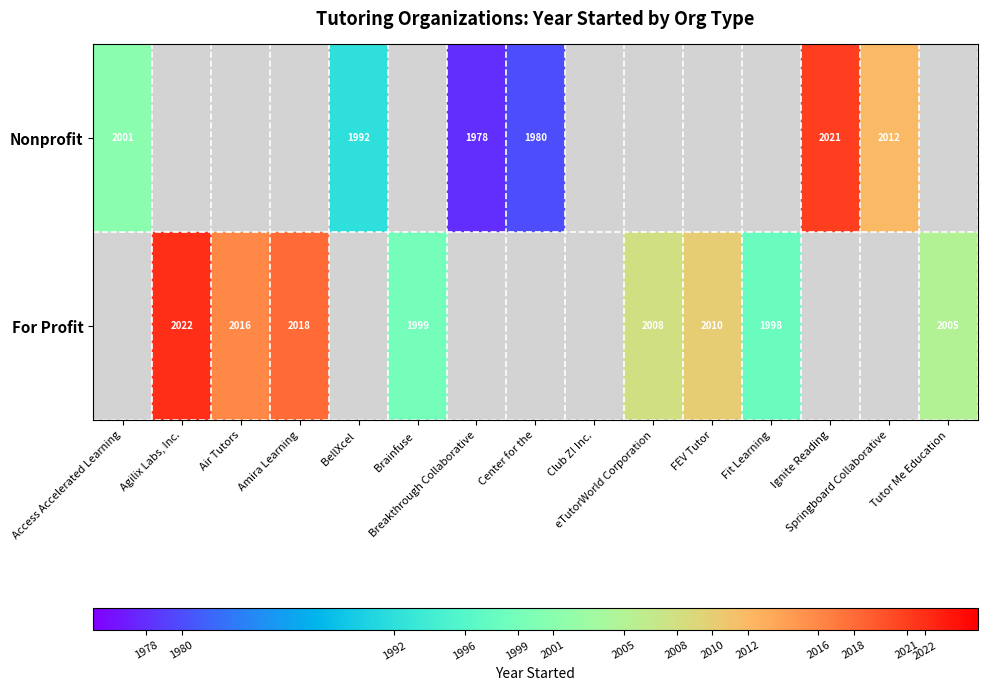

Where is For Profit nearest to the value 1011?

Fit Learning